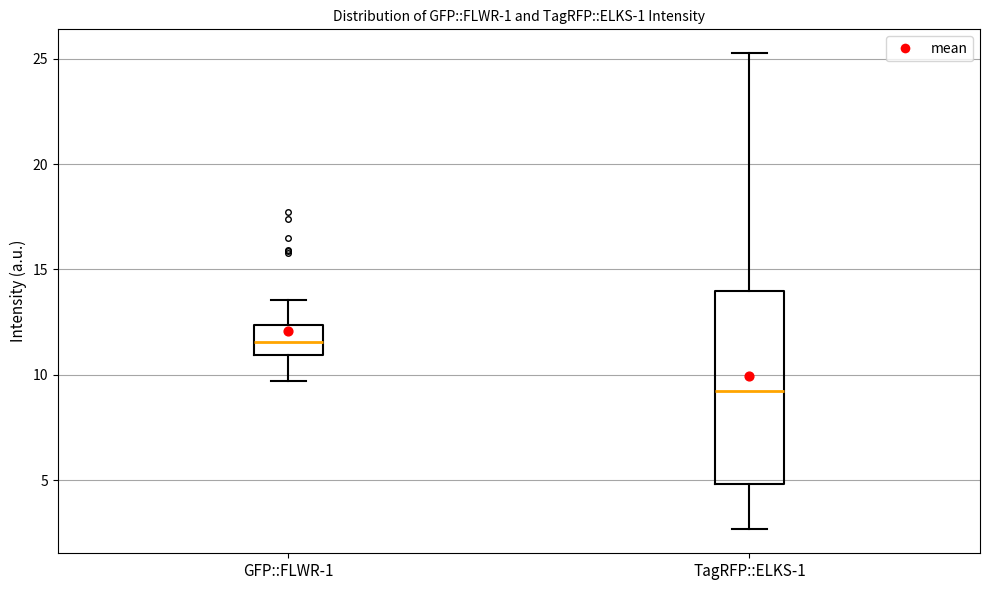

Which box's median line is the lowest?

TagRFP::ELKS-1